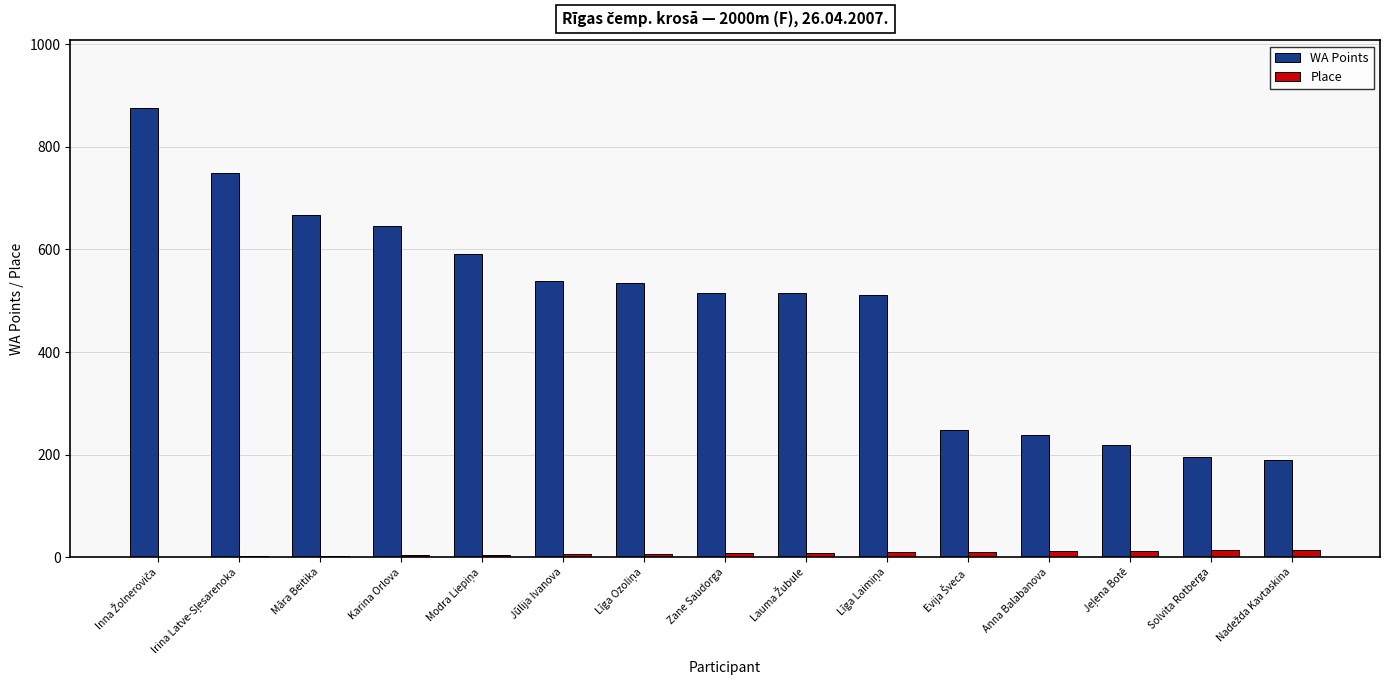

What is the sum of all Place values?

120